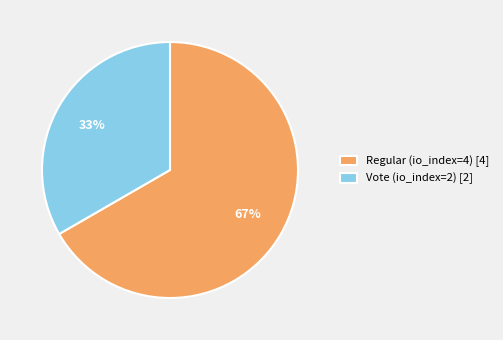

Is Regular (io_index=4) the majority of the pie?

Yes